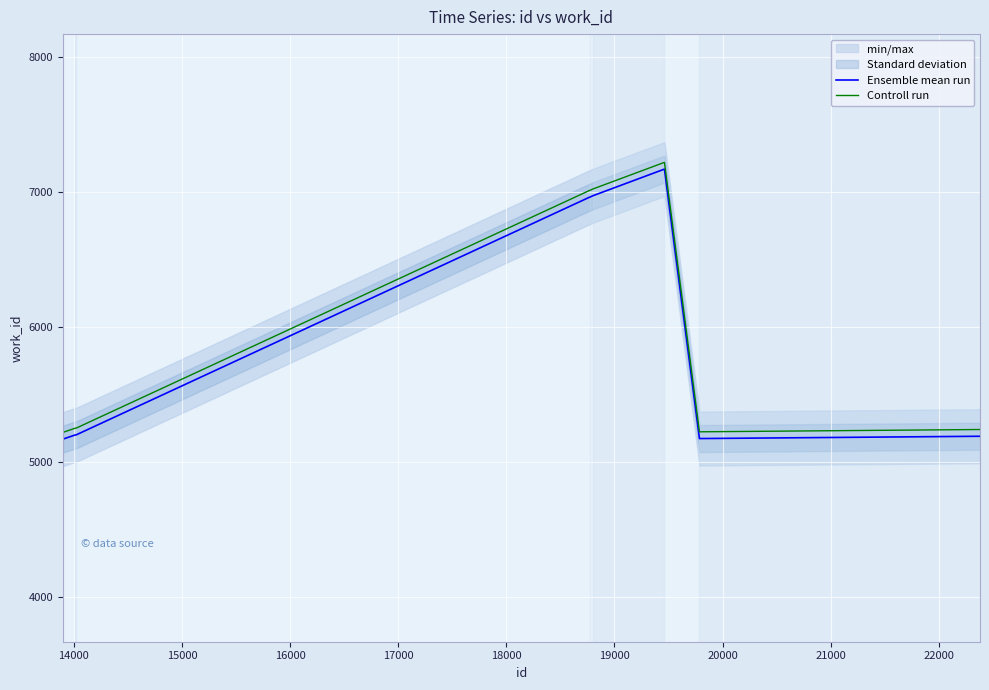

True or false: Ensemble mean run and Controll run intersect in this chart.

False